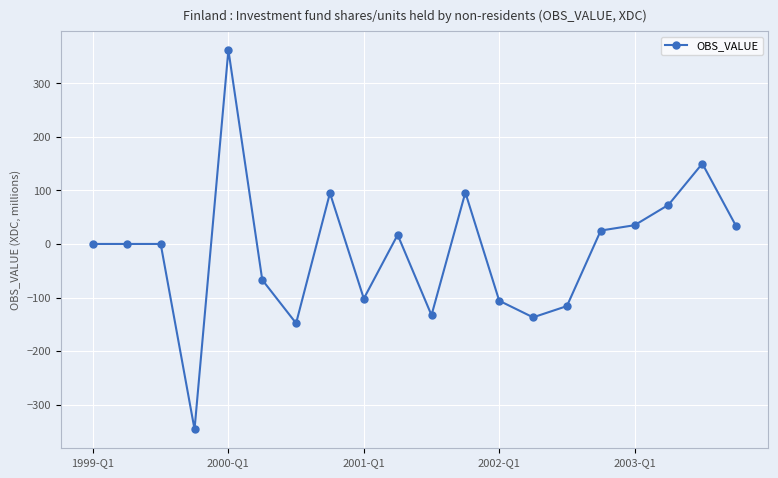

What is the value of the 13th point from the left?

-106